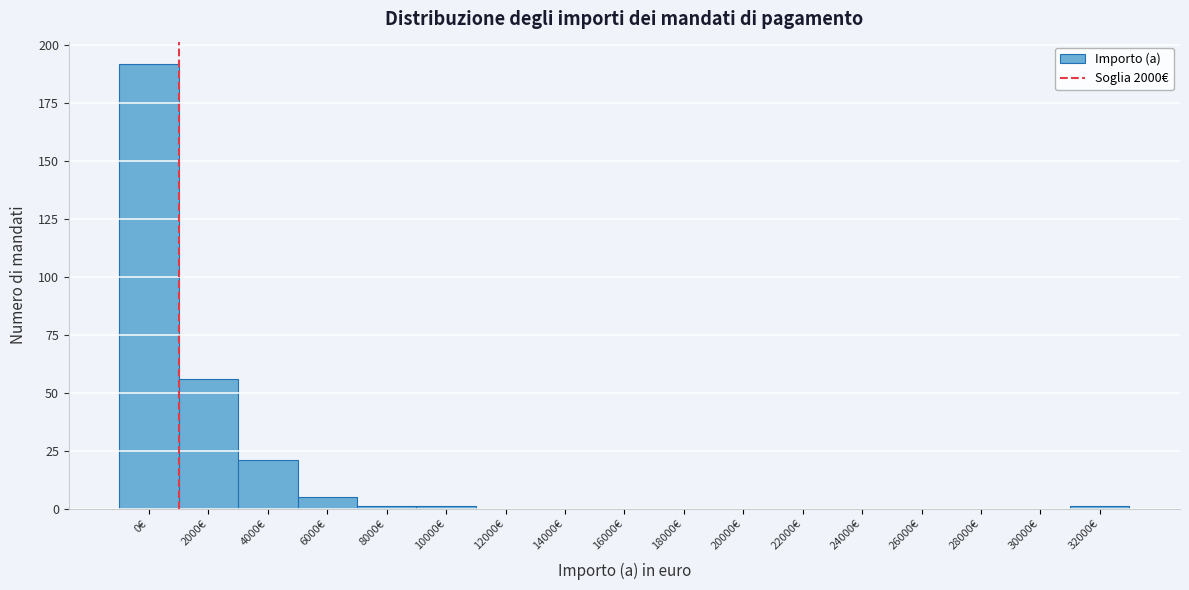

Reading left to right, what are all the values shown in this chart?

0€=192	2000€=56	4000€=21	6000€=5	8000€=1	10000€=1	12000€=0	14000€=0	16000€=0	18000€=0	20000€=0	22000€=0	24000€=0	26000€=0	28000€=0	30000€=0	32000€=1